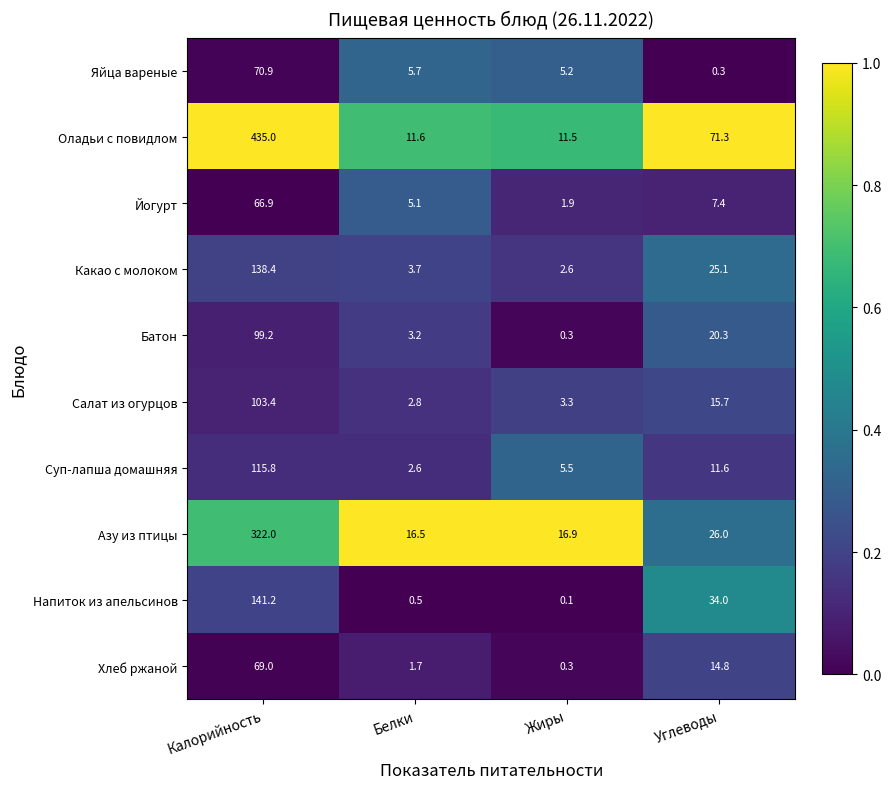

Which series changed the most between Калорийность and Углеводы?

Оладьи с повидлом